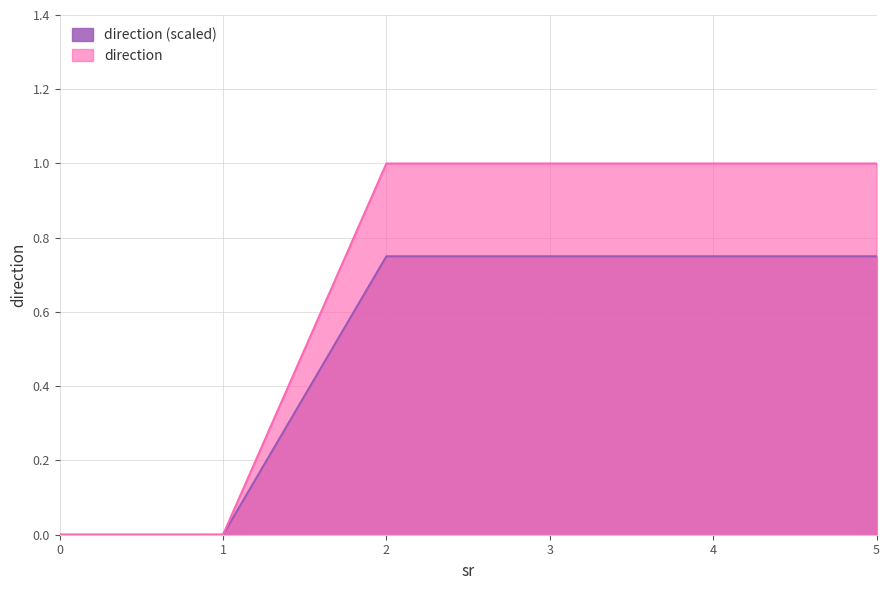

Reading left to right, list all the values displayed in this chart.

0=0.0	1=0.0	2=0.8	3=0.8	4=0.8	5=0.8